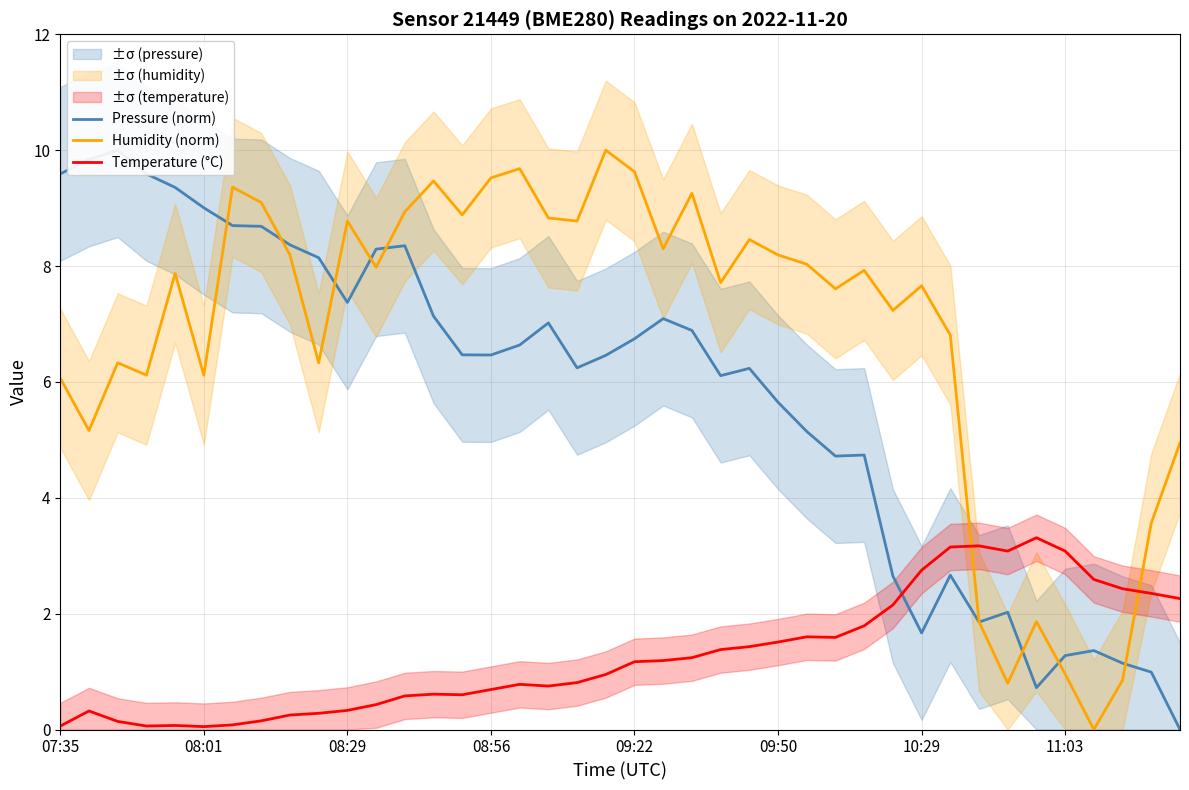

After their last crossing, which series has the higher values: Humidity (norm) or Pressure (norm)?

Humidity (norm)